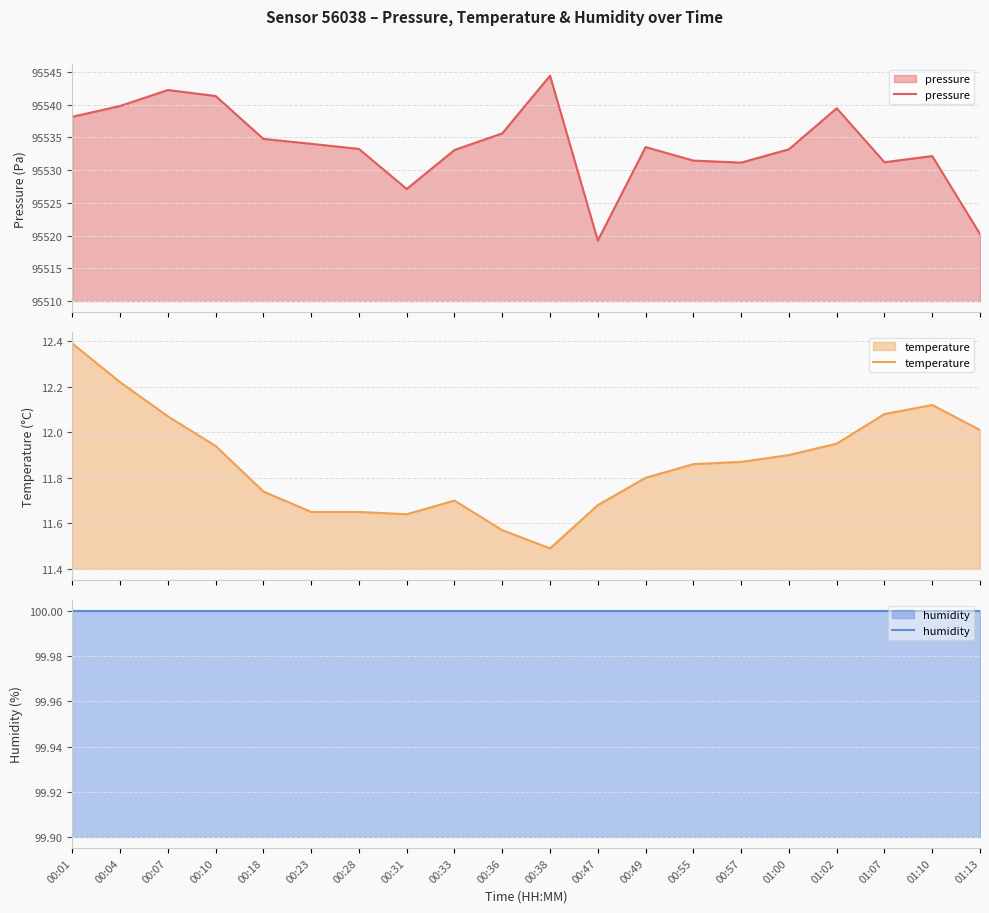

Reading right to left, extract all data points from this chart.

pressure: 95520.2	95532.2	95531.2	95539.5	95533.2	95531.2	95531.5	95533.5	95519.2	95544.4	95535.6	95533.1	95527.1	95533.2	95534.0	95534.8	95541.3	95542.2	95539.8	95538.2
temperature: 12.0	12.1	12.1	11.9	11.9	11.9	11.9	11.8	11.7	11.5	11.6	11.7	11.6	11.7	11.7	11.7	11.9	12.1	12.2	12.4
humidity: 100.0	100.0	100.0	100.0	100.0	100.0	100.0	100.0	100.0	100.0	100.0	100.0	100.0	100.0	100.0	100.0	100.0	100.0	100.0	100.0